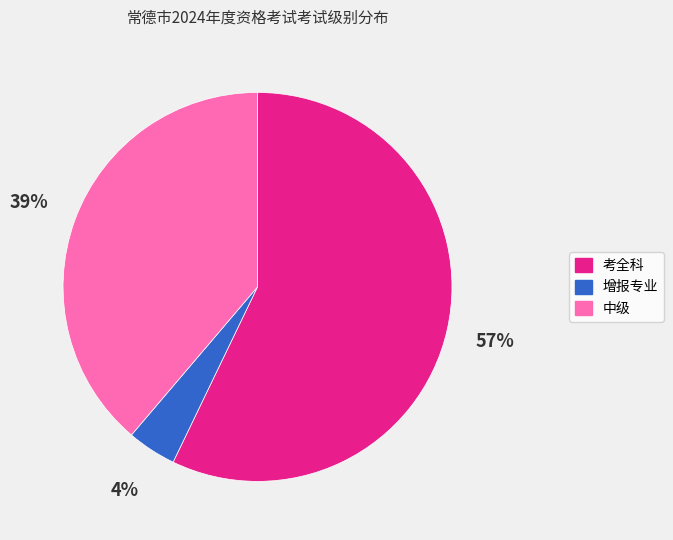

Which slice is the largest?

考全科